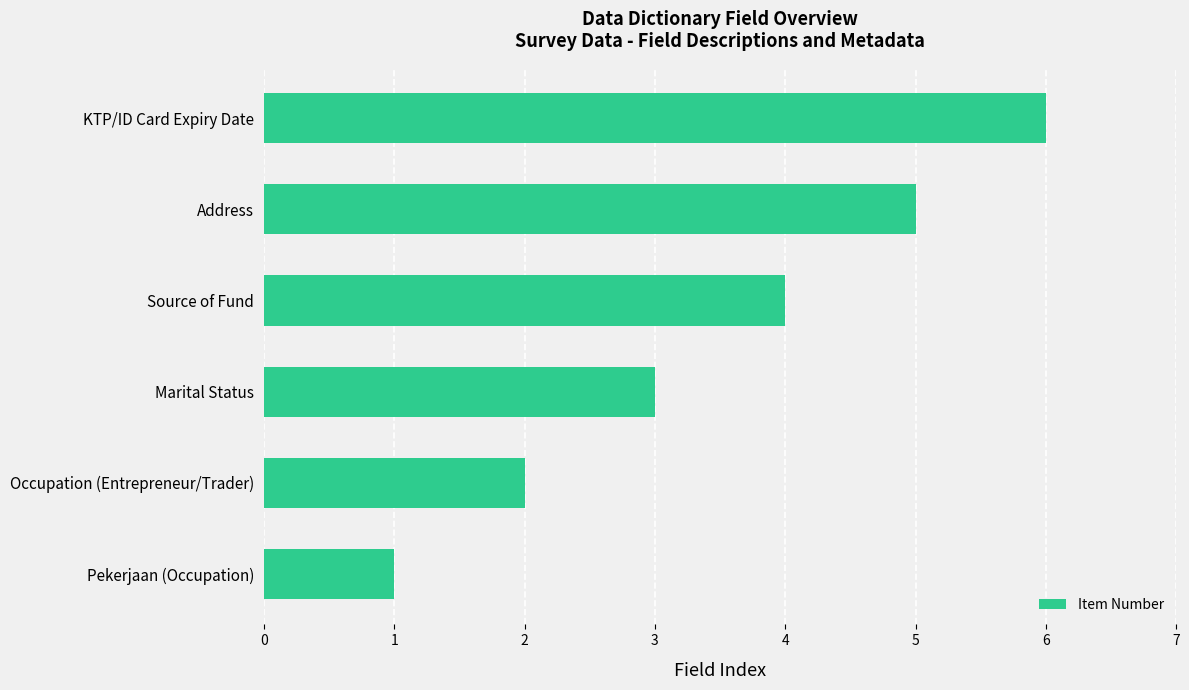

Rank the categories by value from highest to lowest.

KTP/ID Card Expiry Date, Address, Source of Fund, Marital Status, Occupation (Entrepreneur/Trader), Pekerjaan (Occupation)